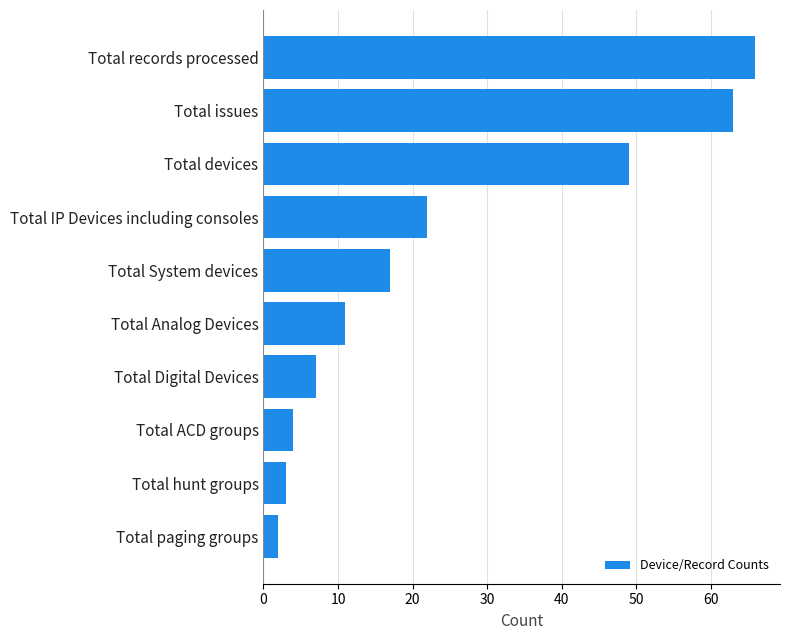

Approximately how many times larger is the value at Total IP Devices including consoles compared to Total Analog Devices?

2.0